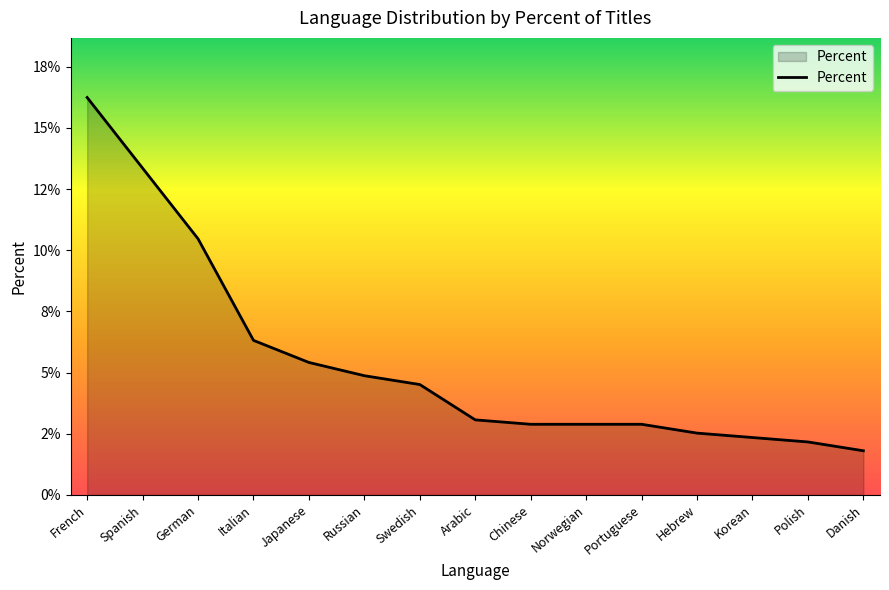

Is this an area chart (filled region under the line)?

Yes